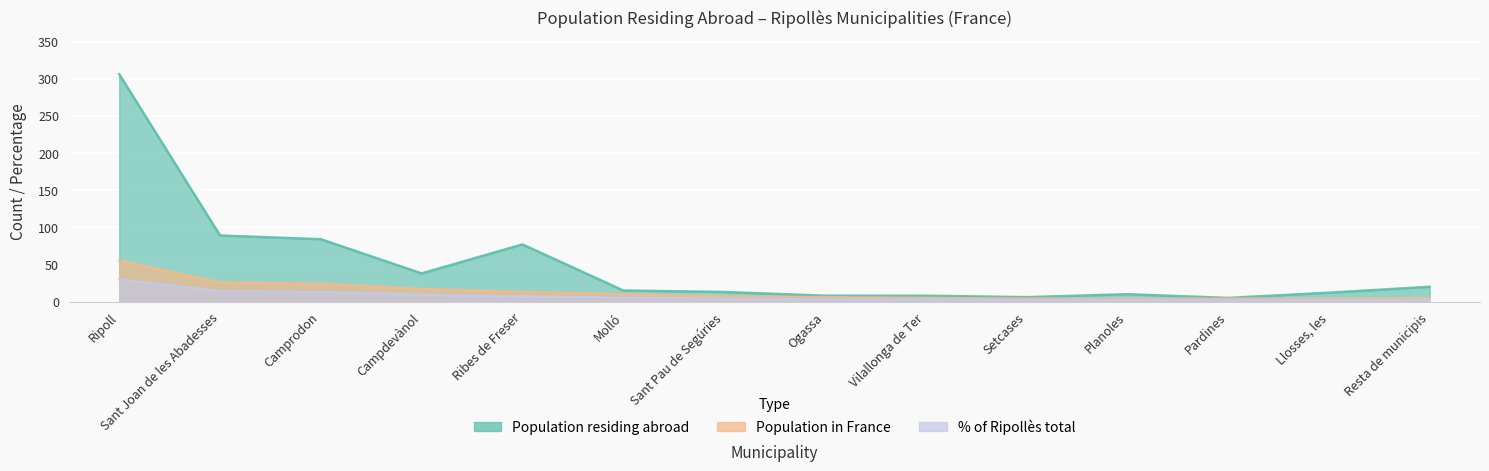

List the series in order of their peak value, lowest first.

% of Ripollès total, Population in France, Population residing abroad